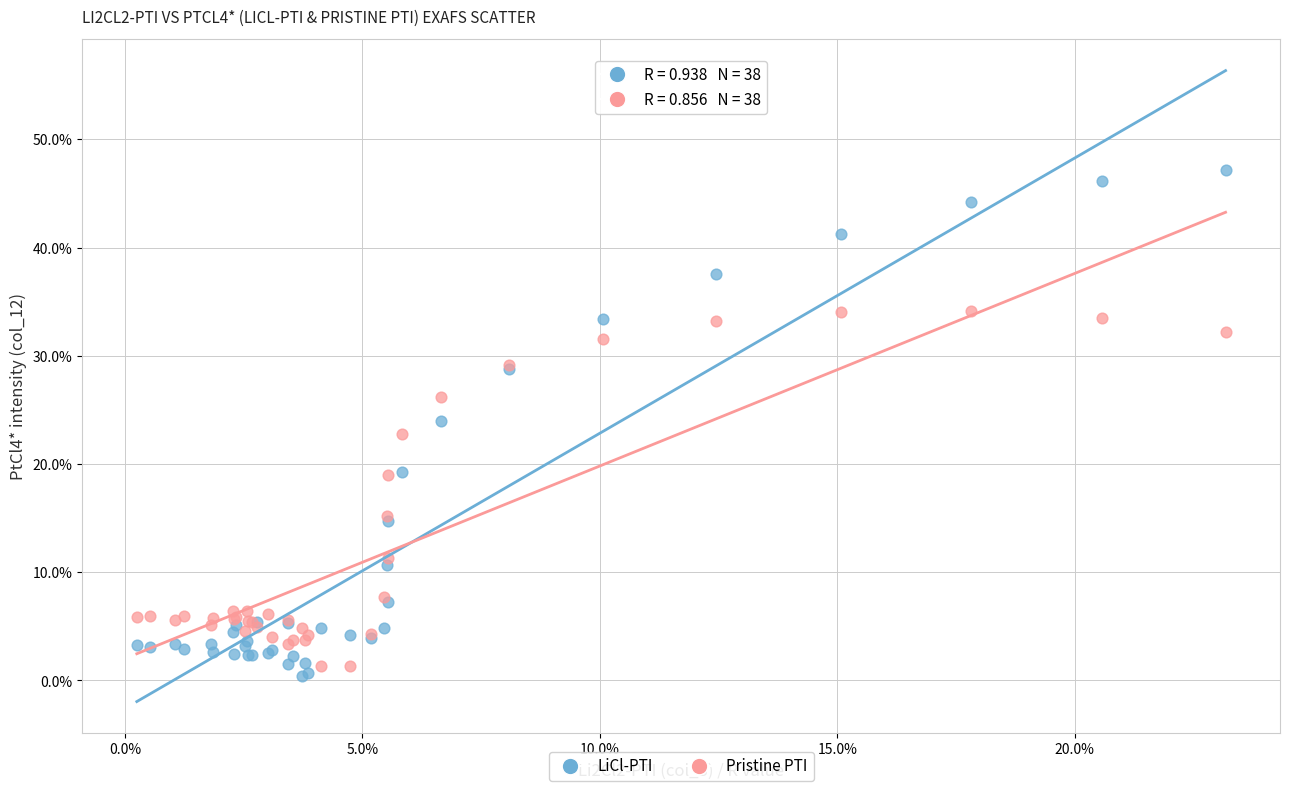

Which series reaches the minimum Y coordinate?

LiCl-PTI